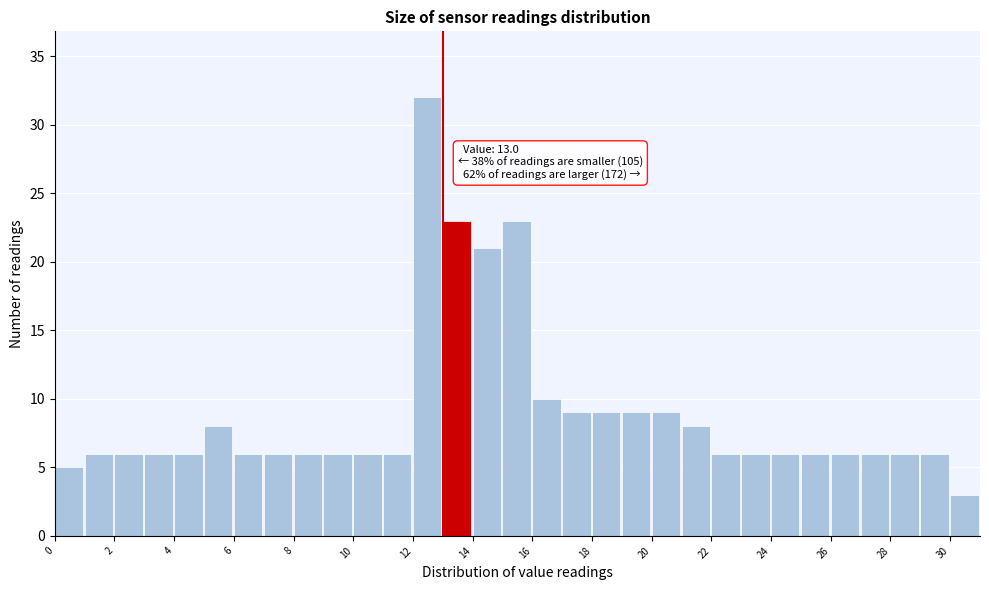

Over which range of the x-axis is the bar tallest?

12 to 13